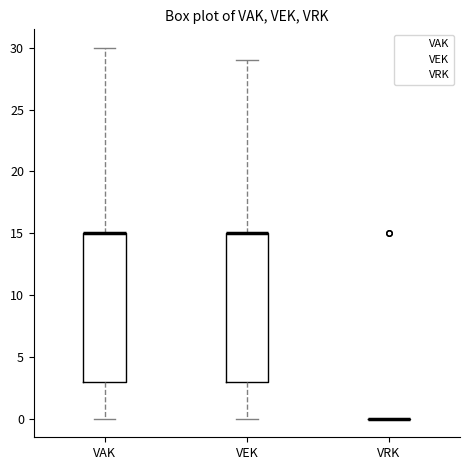

Reading left to right, read every box against the y-axis: the position of its median line, the range the box covers, and the ends of its whiskers. The values are not printed on the chart, so give them approximately, as read against the axis.

VAK: median 15 (drawn on the box's upper edge), box 3 to 15, whiskers 0 to 30
VEK: median 15 (drawn on the box's upper edge), box 3 to 15, whiskers 0 to 29
VRK: box collapsed to a line at 0, whiskers 0 to 0